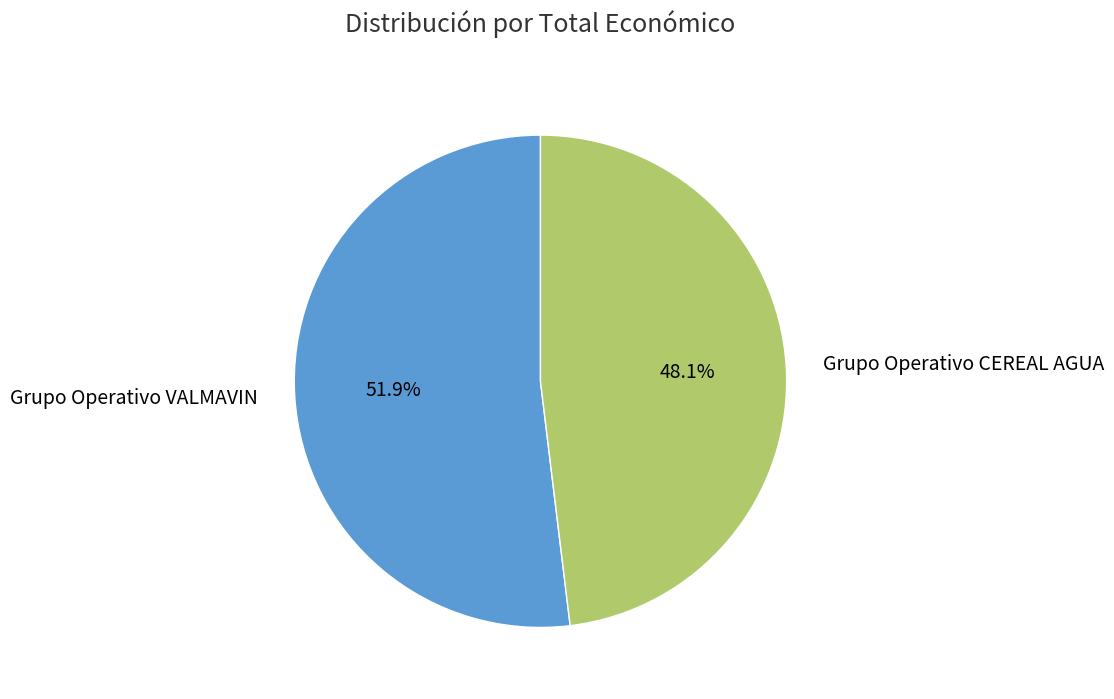

To the nearest percent, what is the difference between the largest and smallest slice percentages?

4%